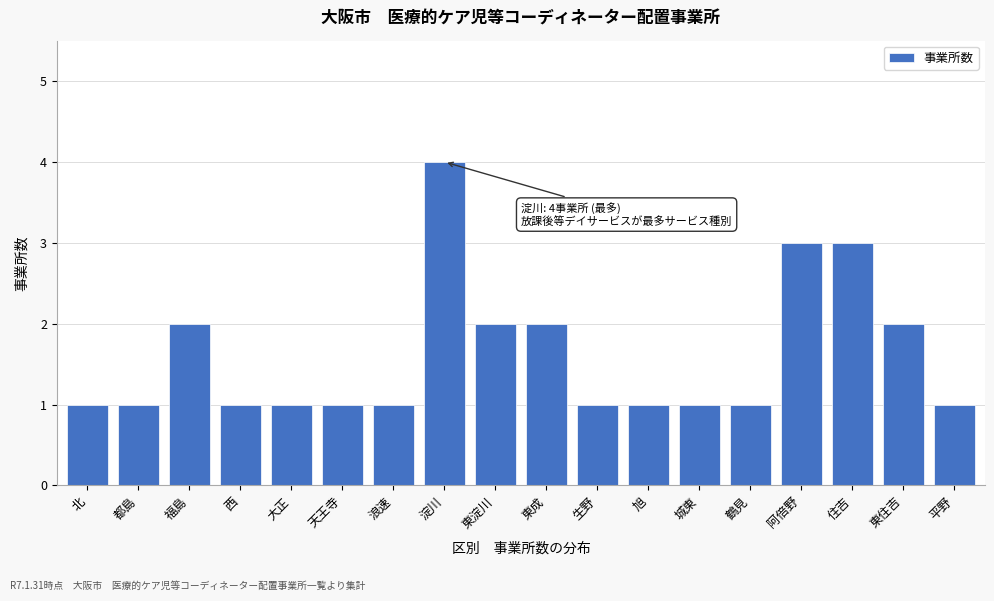

Reading left to right, transcribe all the data shown in this chart.

北=1	都島=1	福島=2	西=1	大正=1	天王寺=1	浪速=1	淀川=4	東淀川=2	東成=2	生野=1	旭=1	城東=1	鶴見=1	阿倍野=3	住吉=3	東住吉=2	平野=1